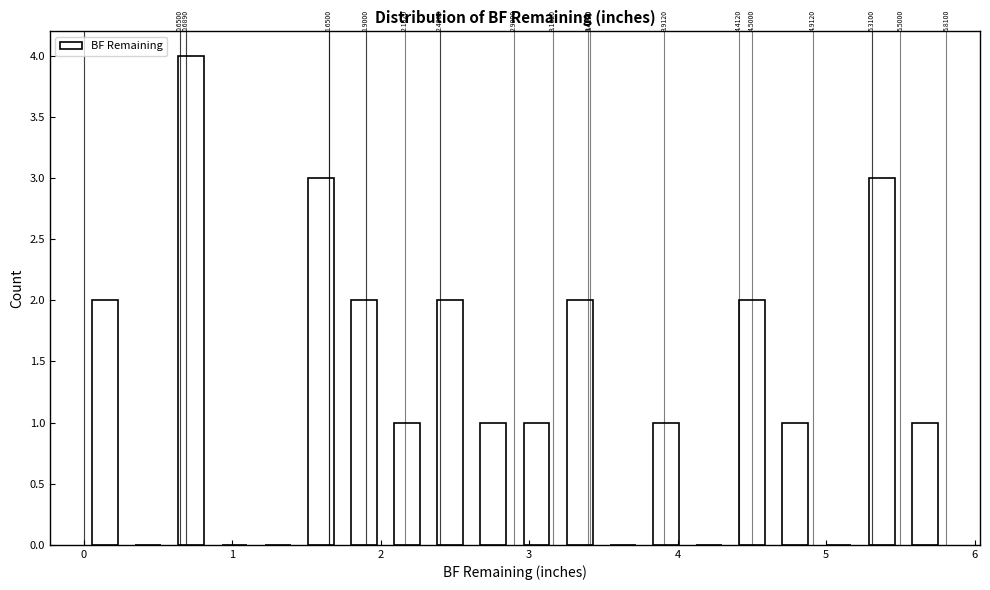

Around what value on the x-axis is the tallest bar? Give the approximate position of its centre, as read against the axis.

0.7